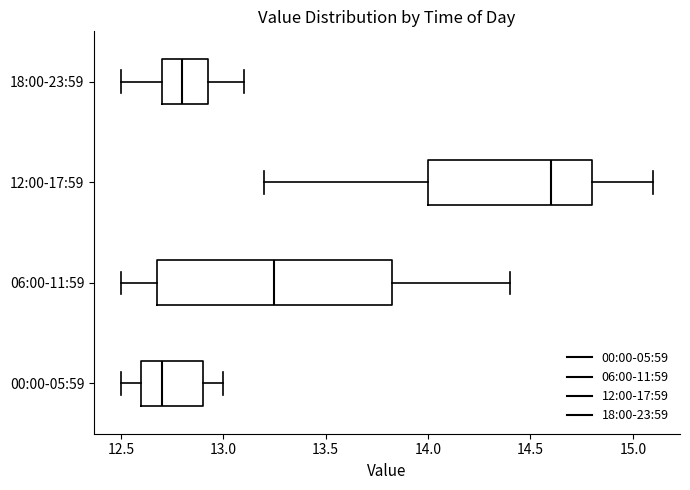

Which box's median line is the furthest to the left?

00:00-05:59